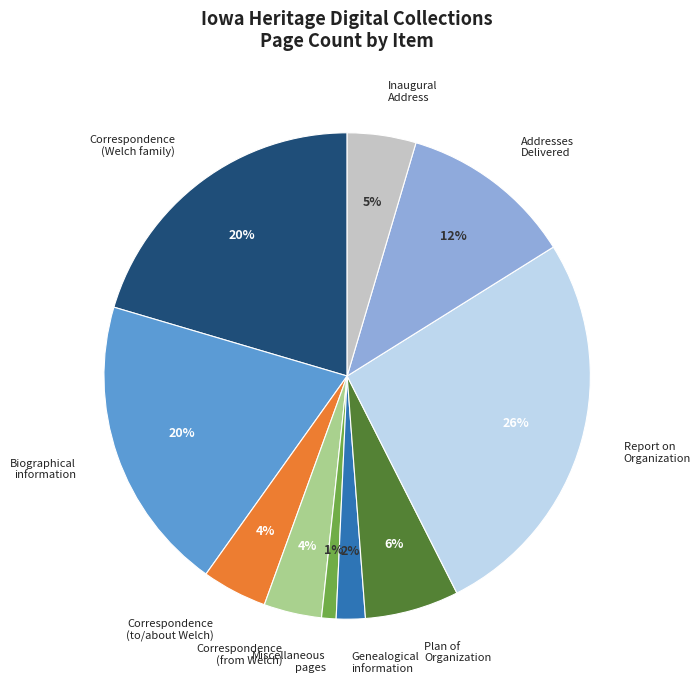

Is there a majority slice in this chart?

No